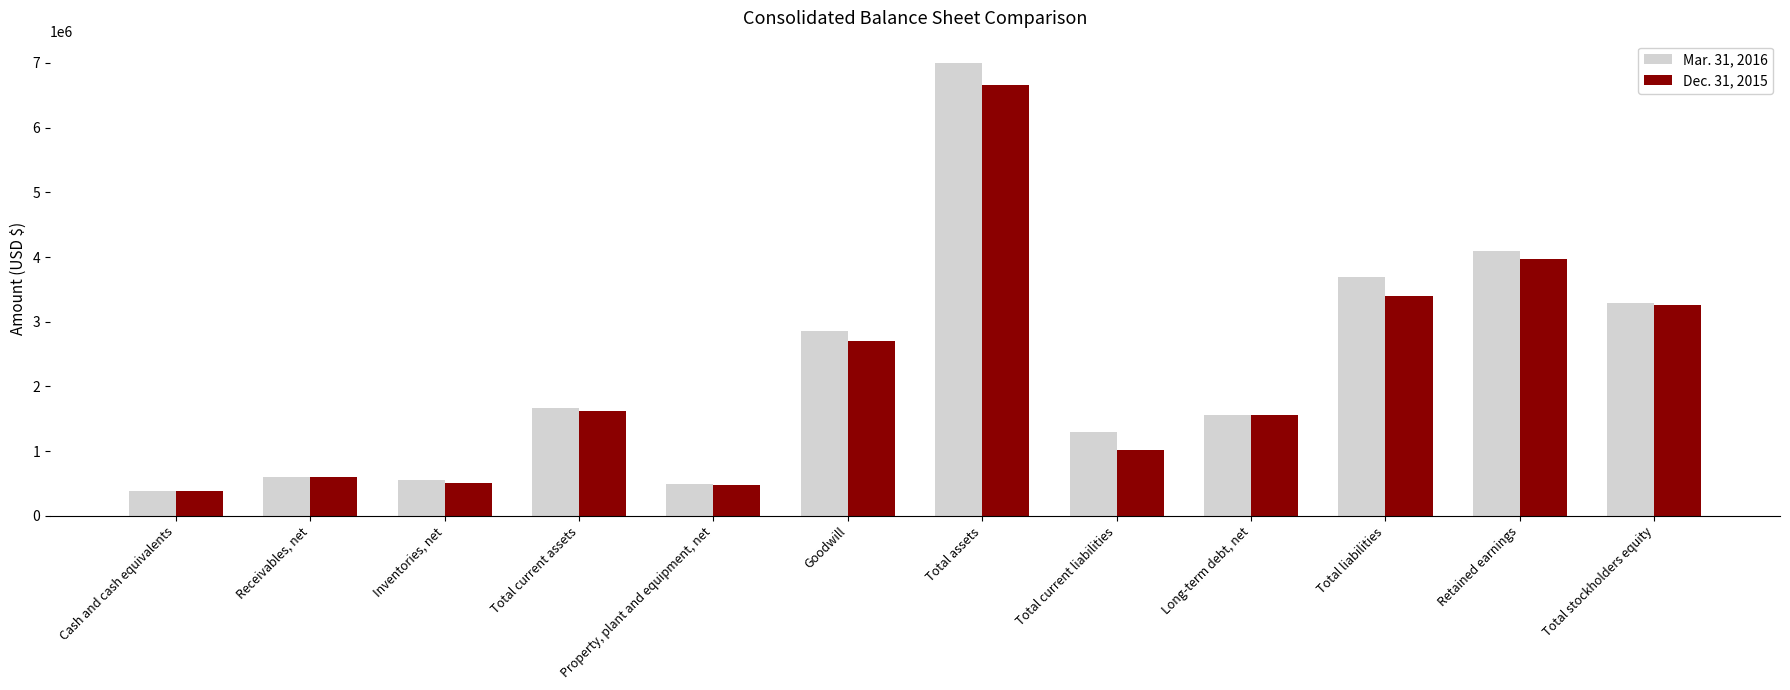

Between Inventories, net and Total assets, which series saw the biggest shift?

Mar. 31, 2016